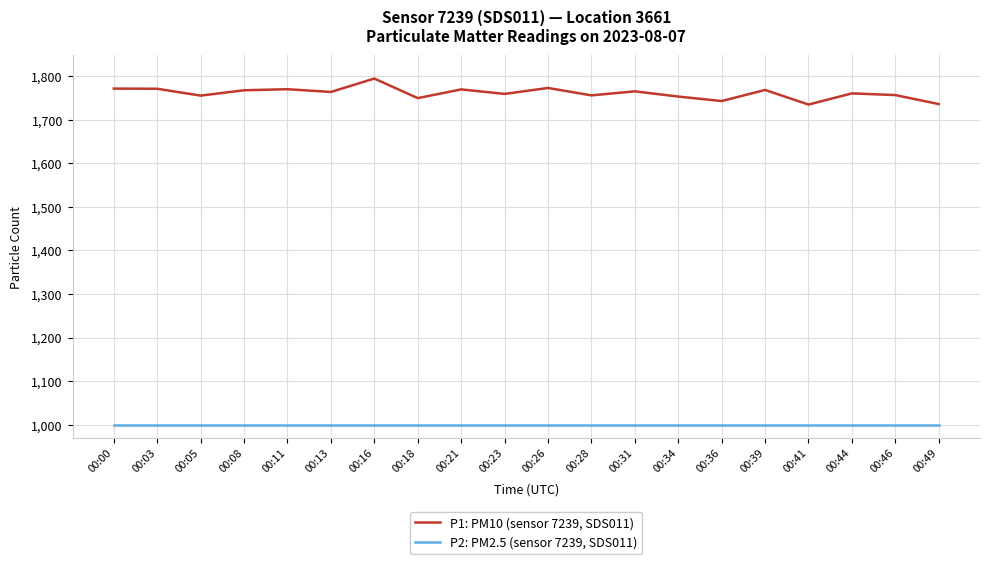

What is the difference between the maximum and second lowest values in the P1: PM10 (sensor 7239, SDS011) series?

58.6